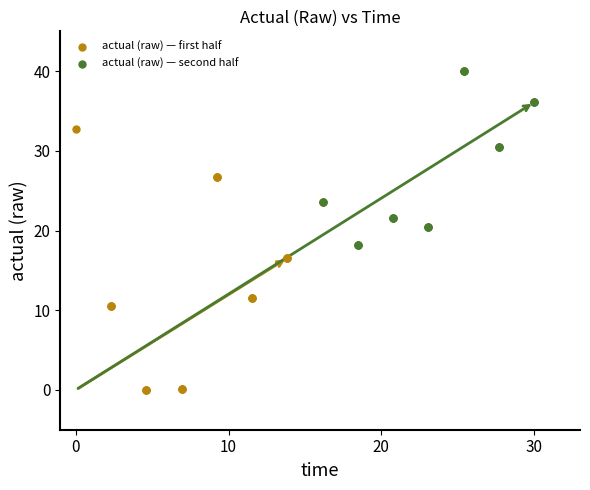

Which series contains the highest Y value?

actual (raw) — second half